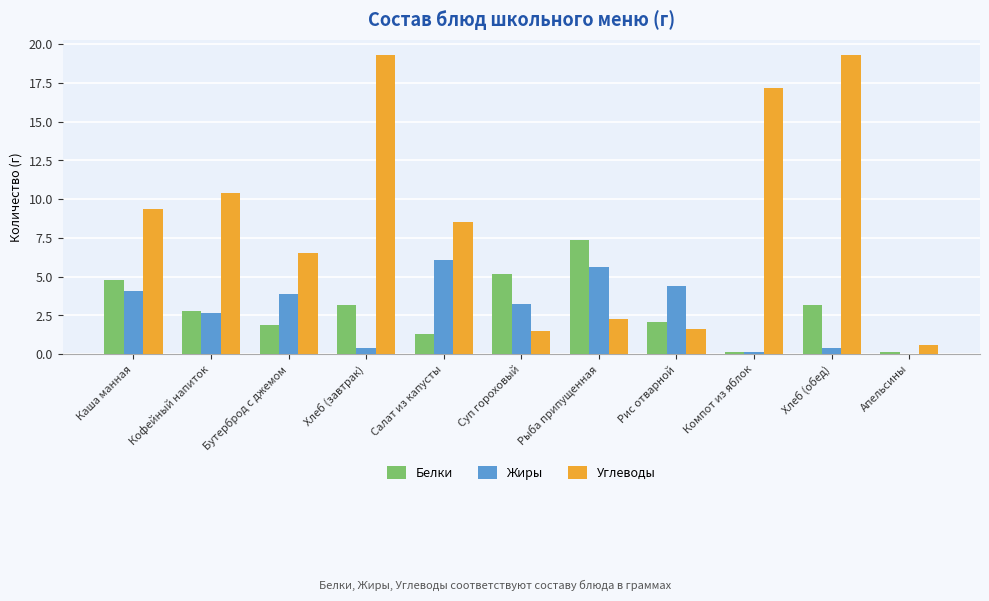

How many distinct data groups are displayed?

3